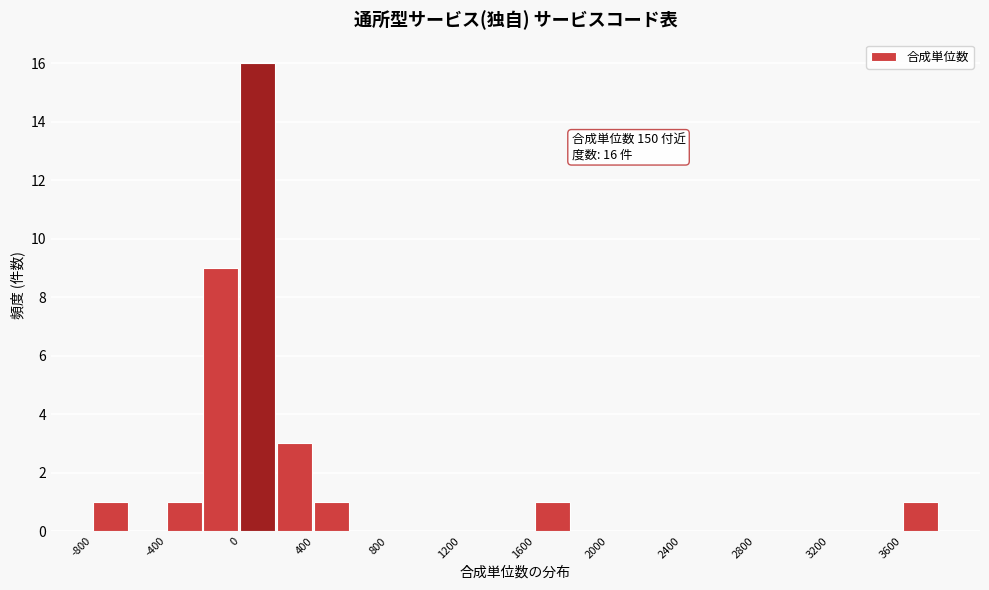

Over which range of the x-axis is the bar tallest?

0 to 200